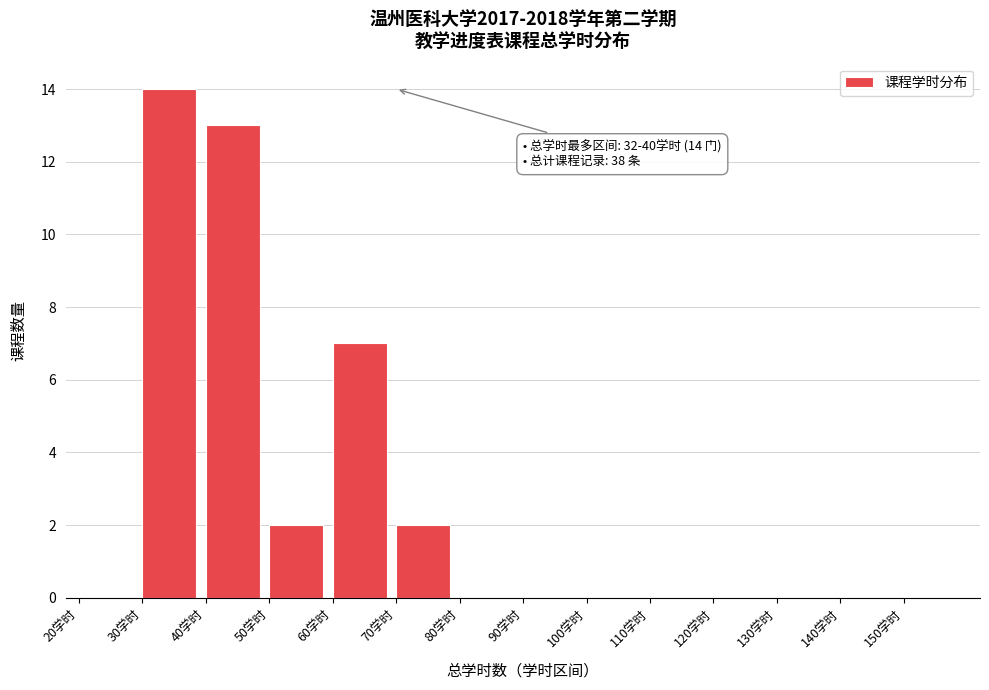

Which range on the x-axis has the tallest bar?

30 to 40